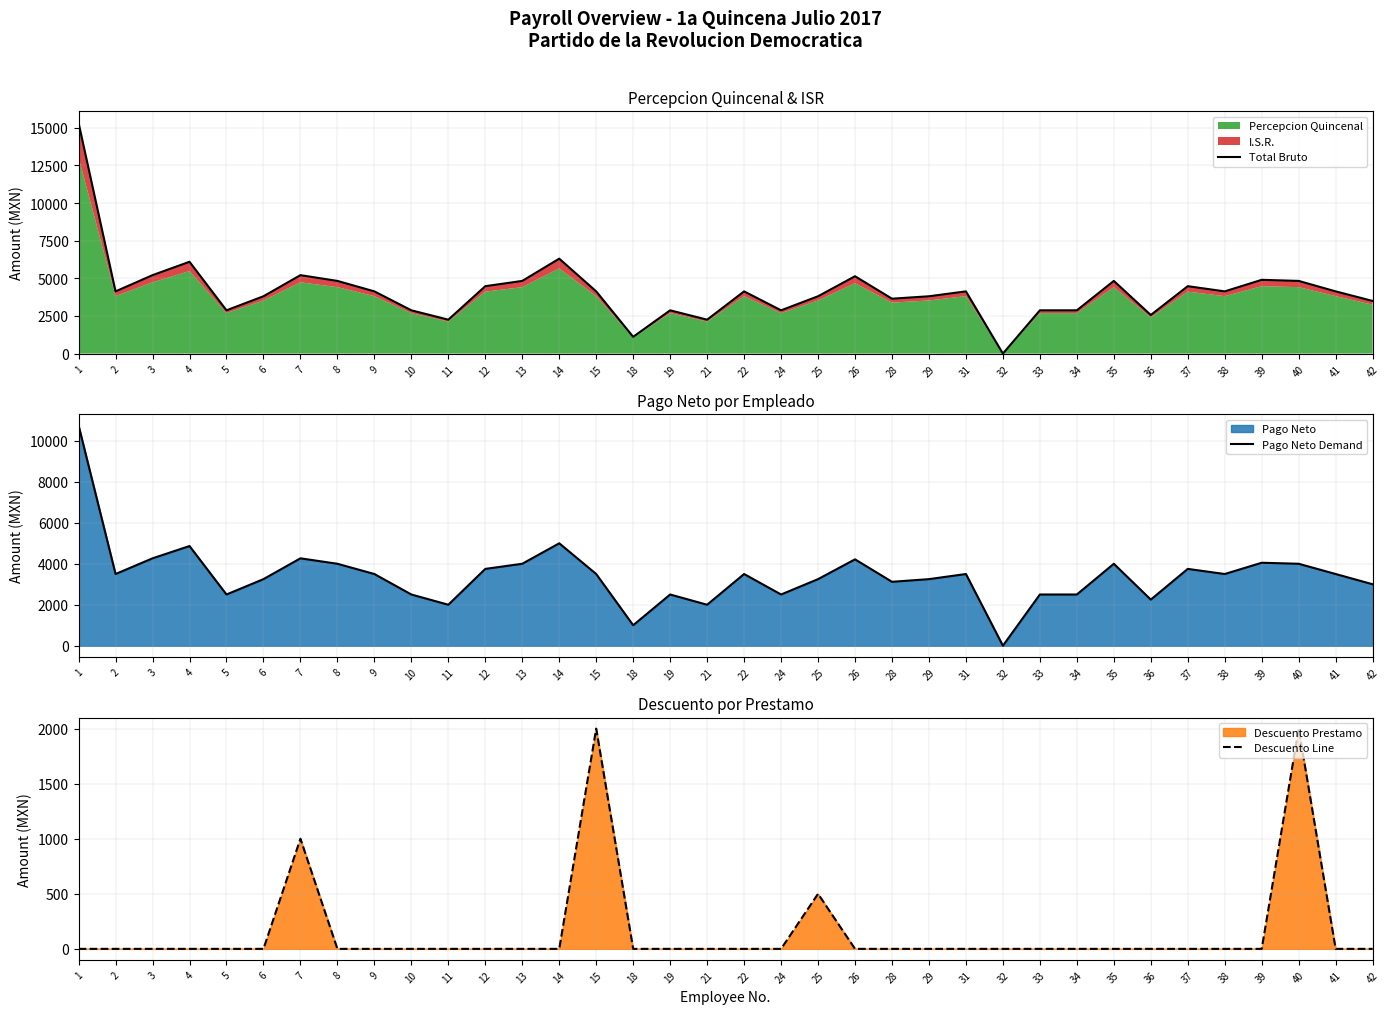

What is the highest value of the Pago Neto Demand series?

10750